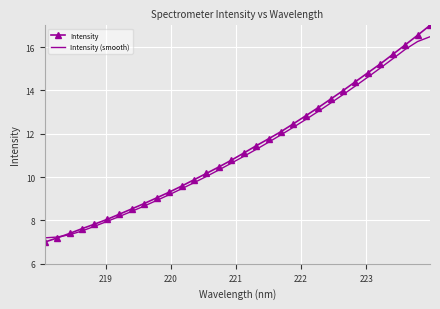

Rank the series by their average value, from lowest to highest.

Intensity (smooth), Intensity